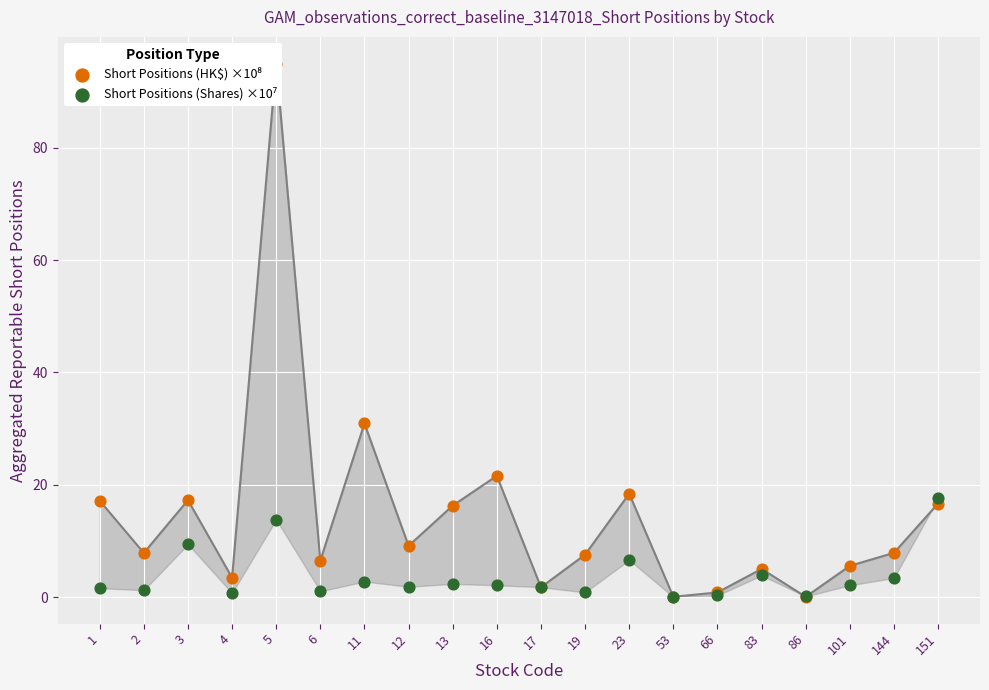

What are all the series names shown in the legend?

Short Positions (HK$) ×10⁸, Short Positions (Shares) ×10⁷